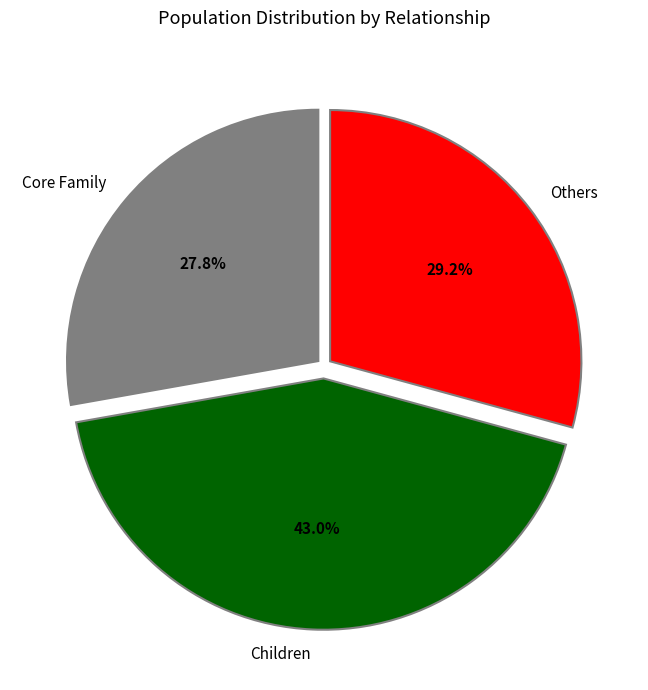

To the nearest percent, what is the difference between the largest and smallest slice percentages?

15%